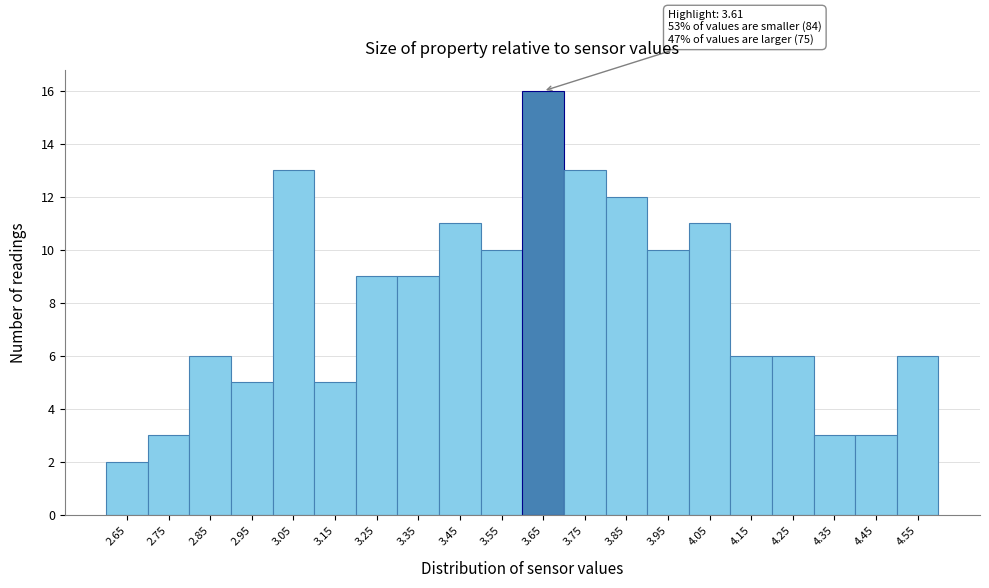

Which range on the x-axis has the tallest bar?

3.6 to 3.7